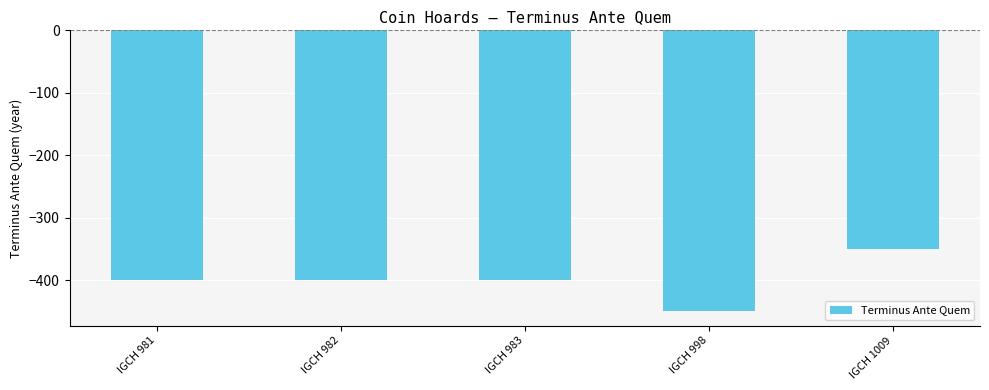

Reading right to left, what are all the values shown in this chart?

IGCH 1009=-350	IGCH 998=-450	IGCH 983=-400	IGCH 982=-400	IGCH 981=-400